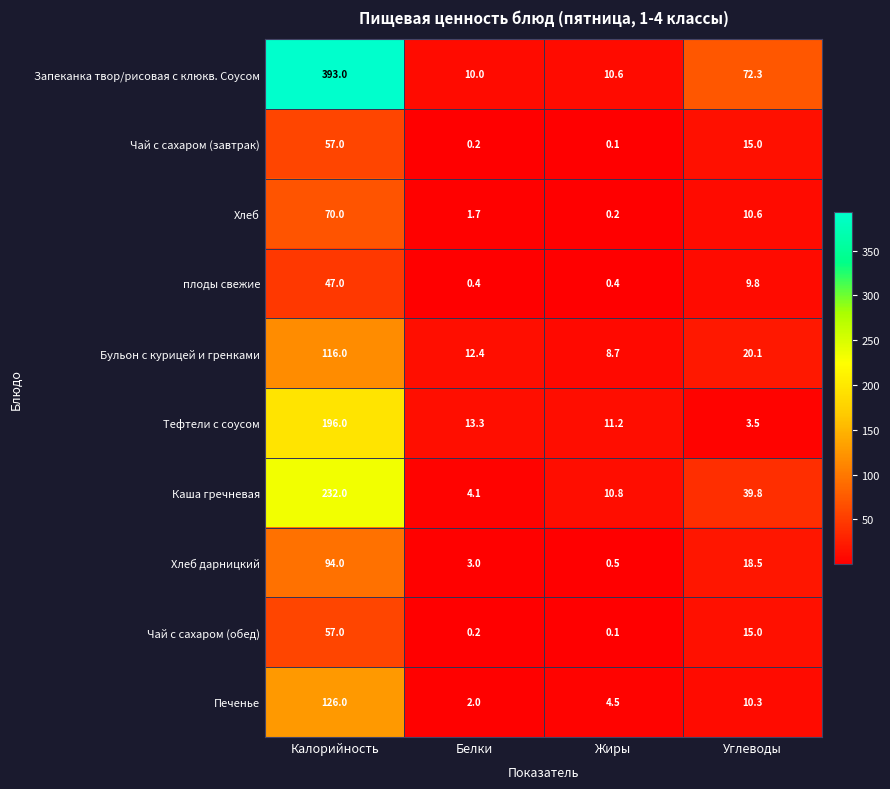

What is the sum of the Хлеб values at Белки and Калорийность?

71.7